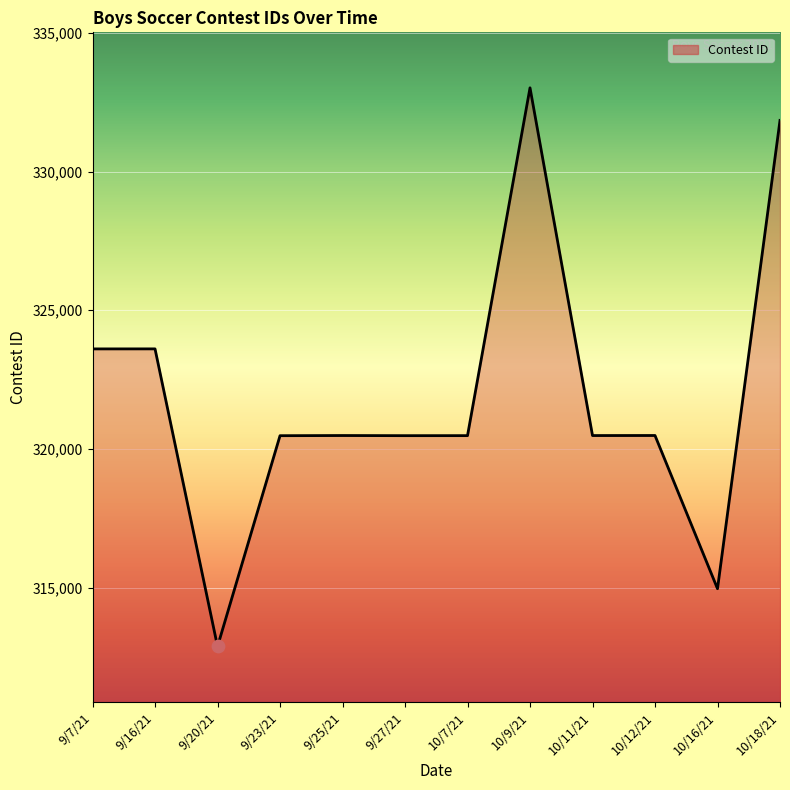

What is the ratio of the value at 9/7/21 to the value at 9/27/21?

1.0